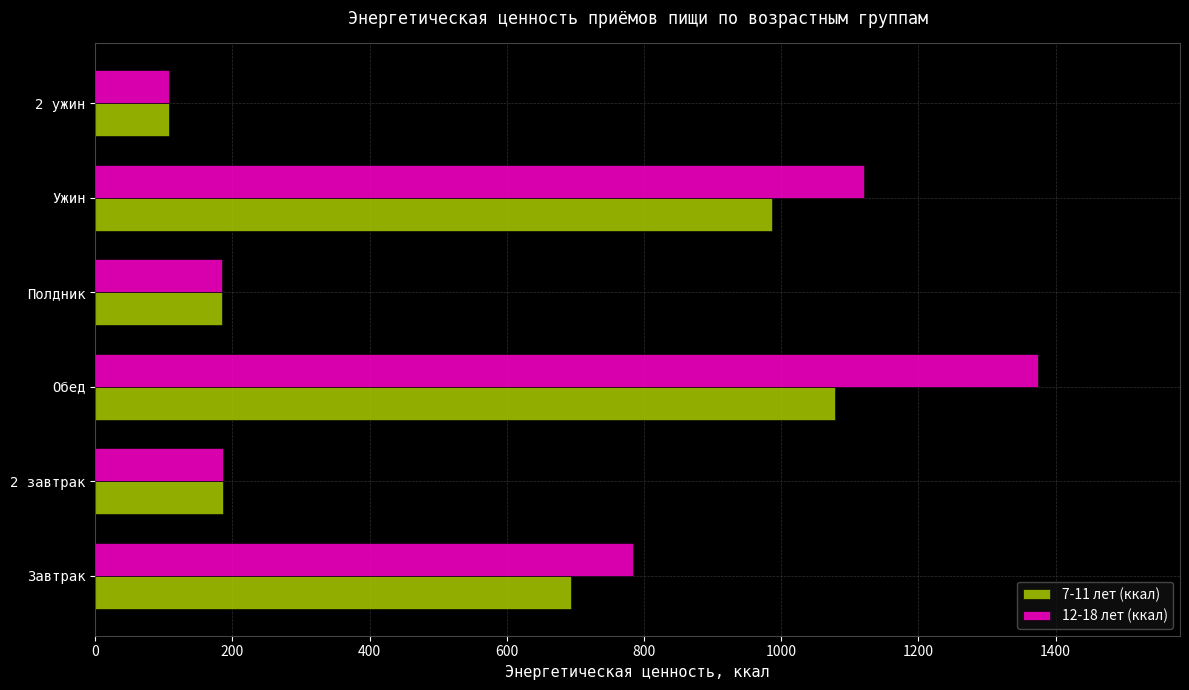

Is the value of 12-18 лет (ккал) at 2 завтрак greater than the value of 7-11 лет (ккал) at Ужин?

No